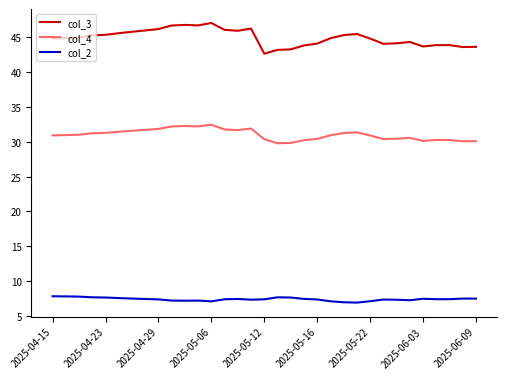

True or false: col_4 and col_2 intersect in this chart.

False